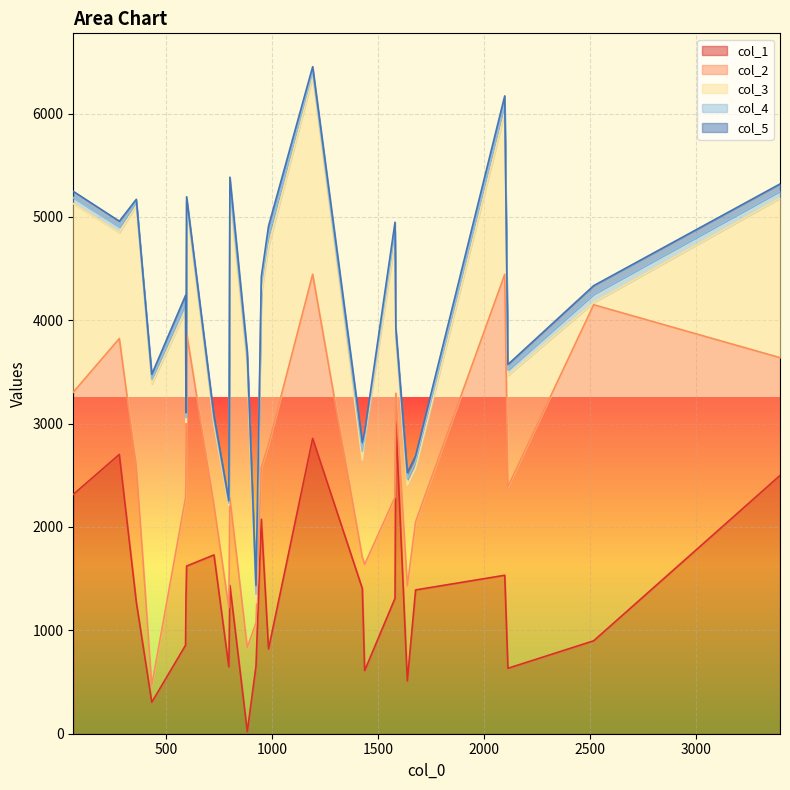

At which label does col_4 first exceed 58?

2097